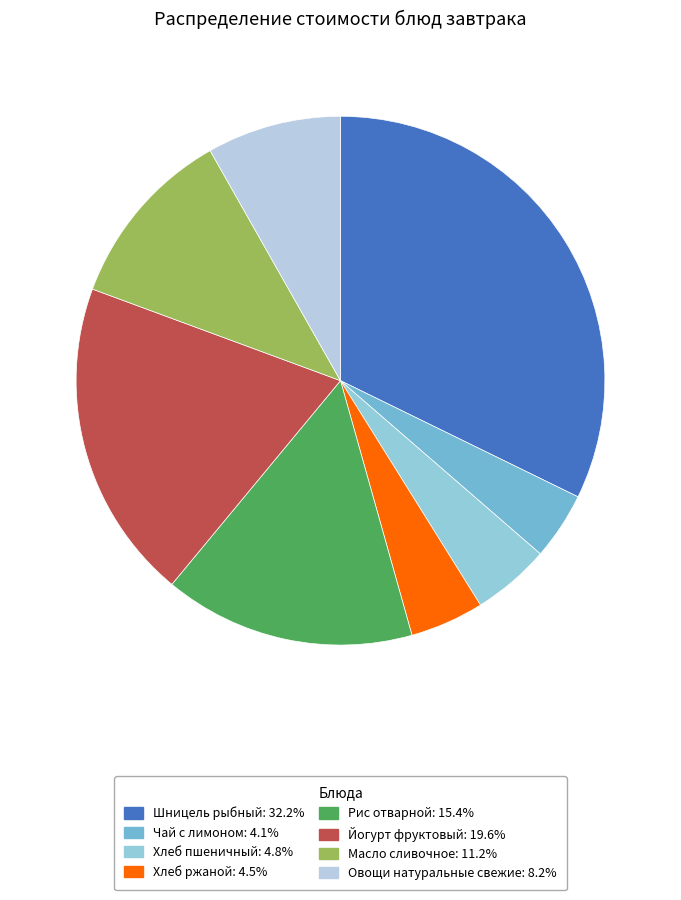

How many slices are in this pie chart?

8